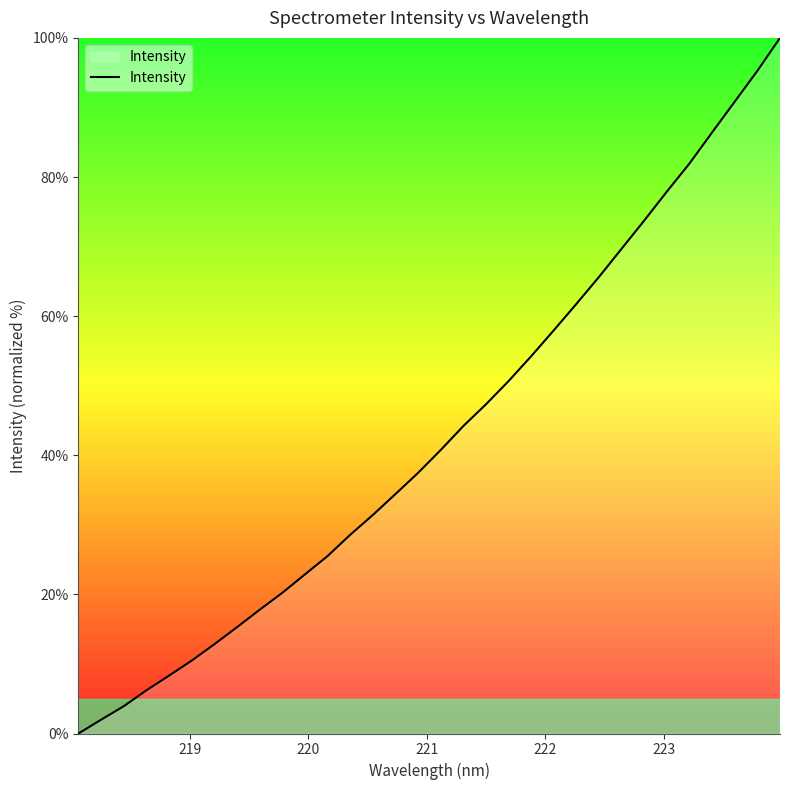

What is the maximum value shown in the chart?

100.0